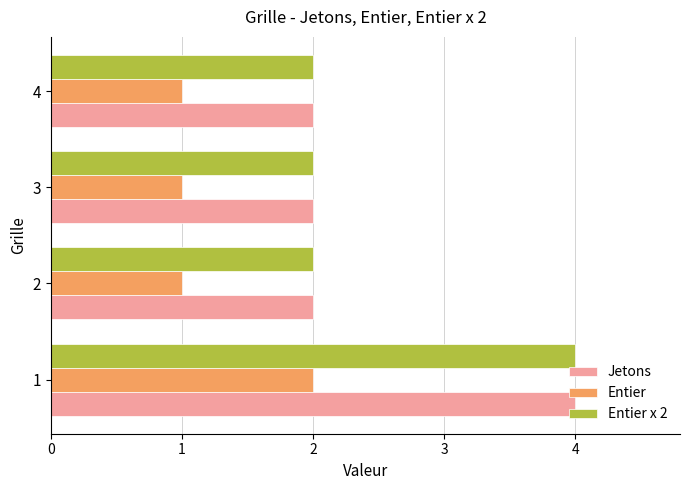

Is the value of Entier x 2 at 1 greater than the value of Entier at 3?

Yes